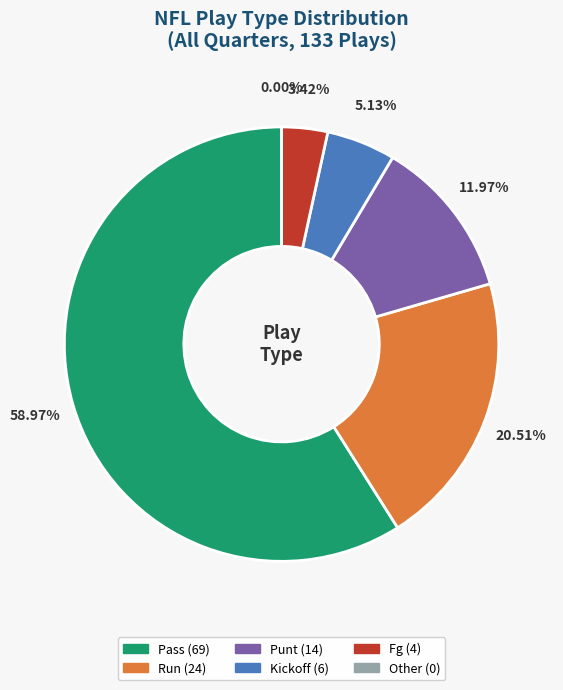

To the nearest percent, what is the average slice percentage?

17%